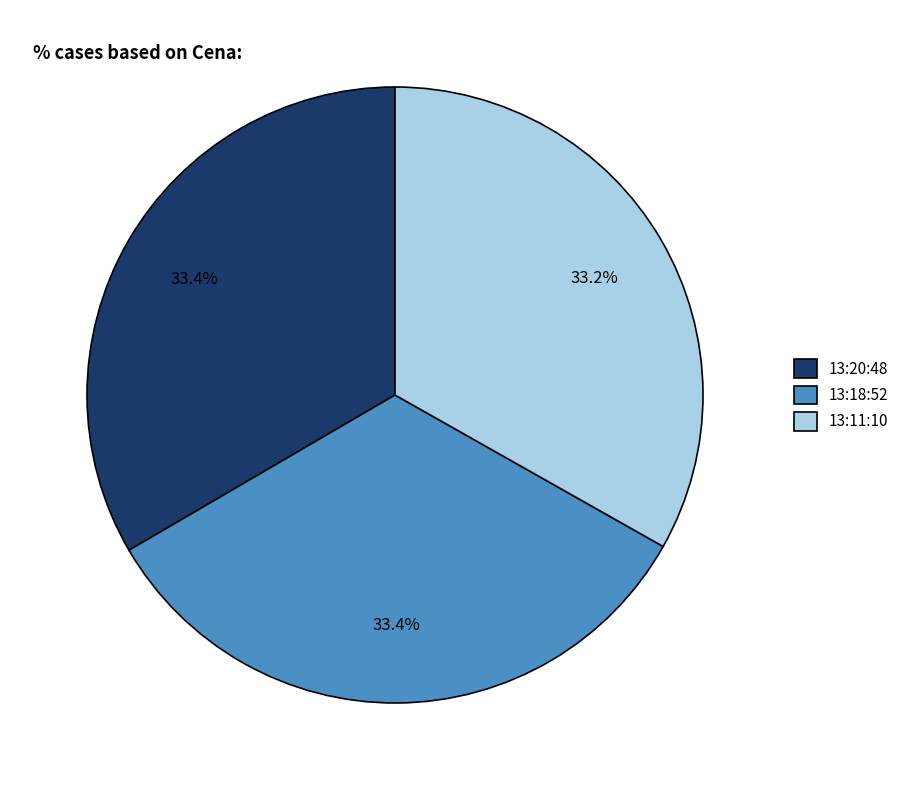

Does 13:11:10 account for over 50% of the chart?

No